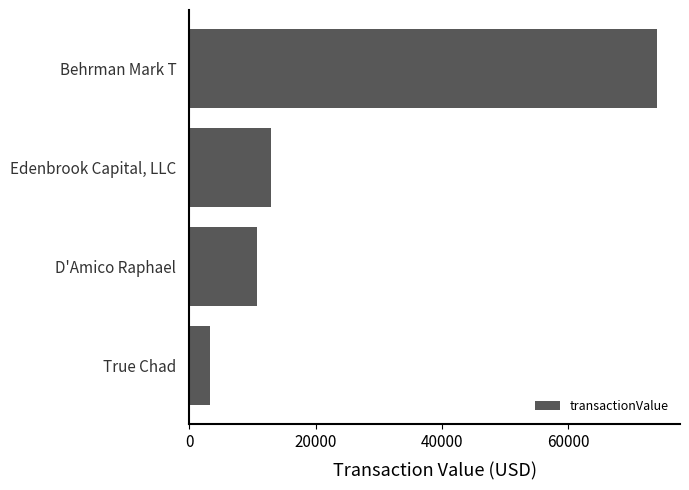

What is the value of the 1st bar from the top?

74047